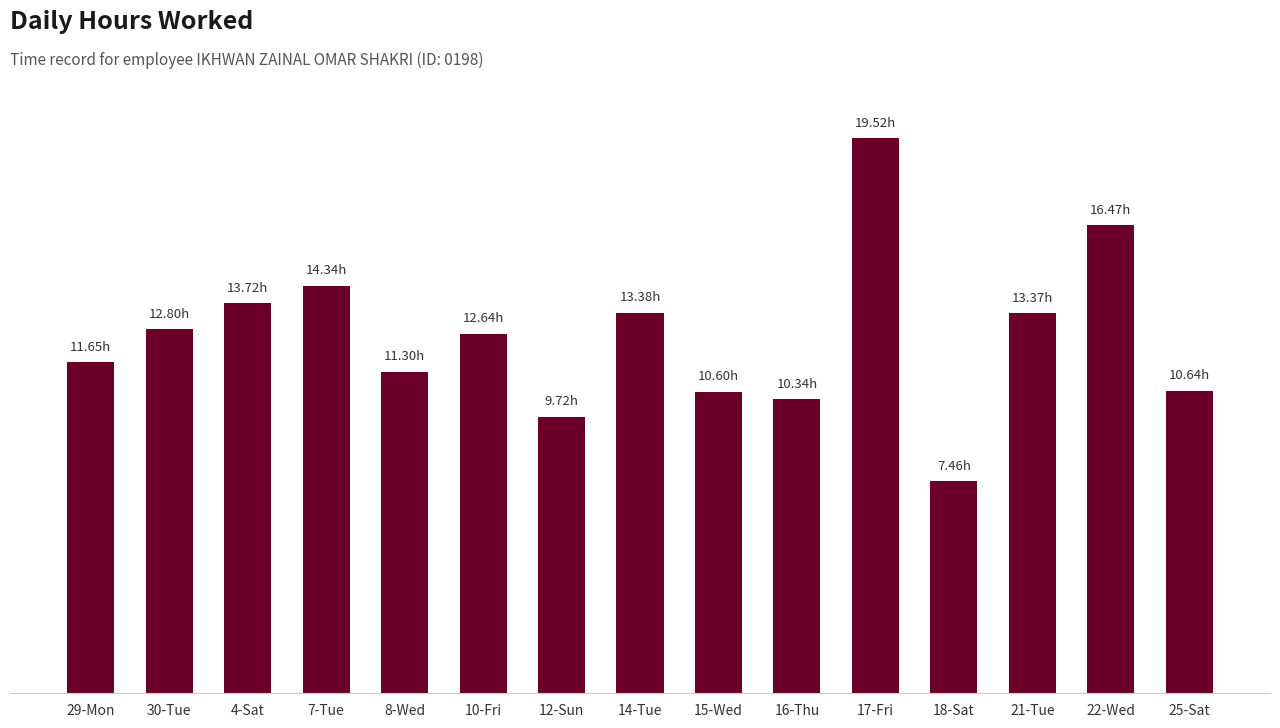

The chart shows a value of 22.1 at 22-Wed. True or false?

False